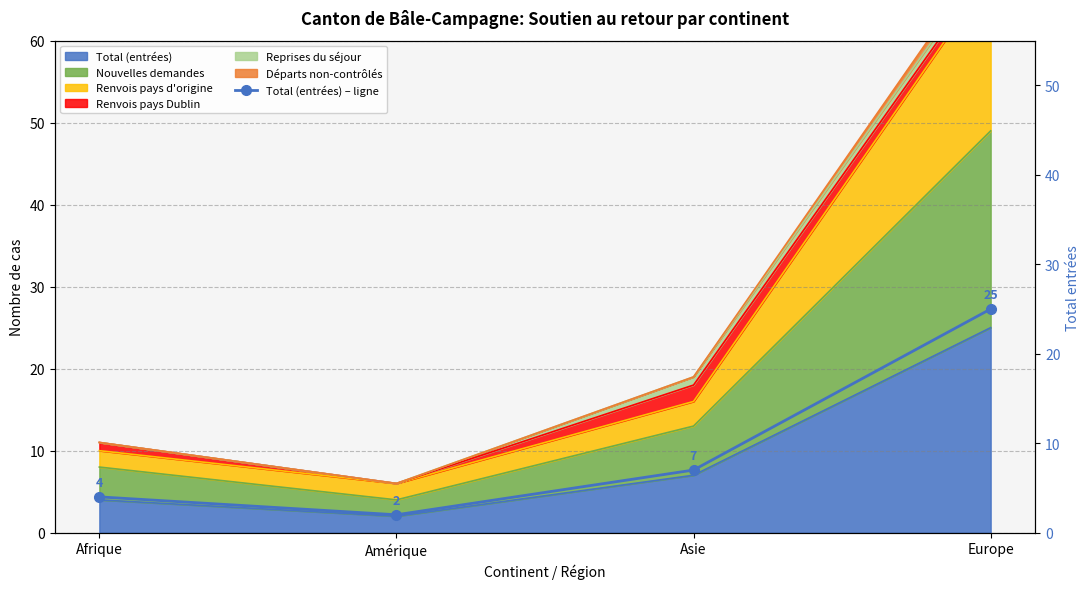

What is the difference between the values at Amérique and Europe?

23